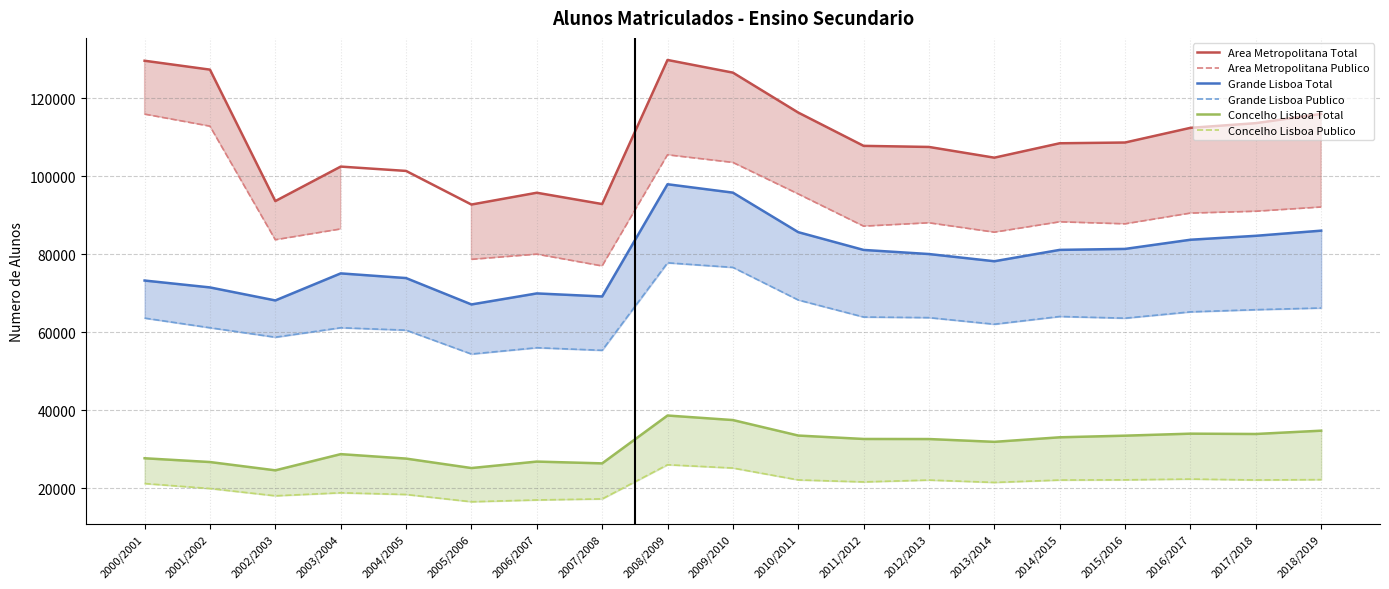

What is the spread (max minus min) of values at 2010/2011?

94197.0